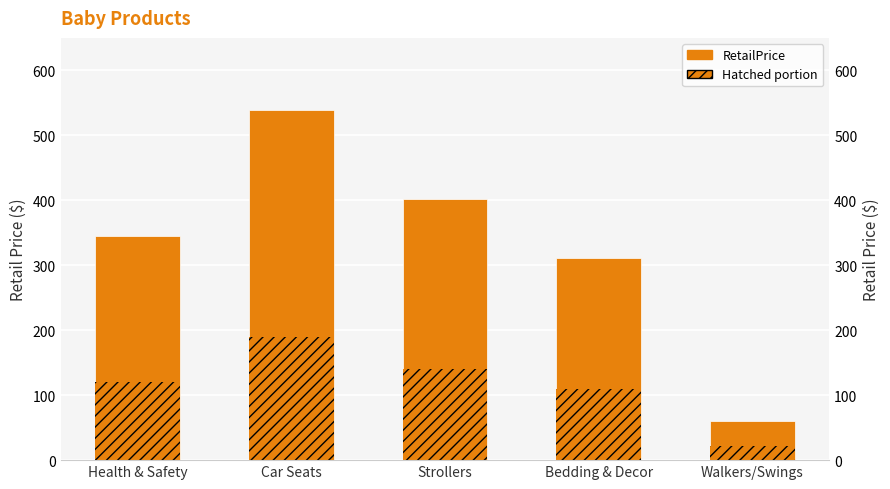

What position from the right is Strollers?

3